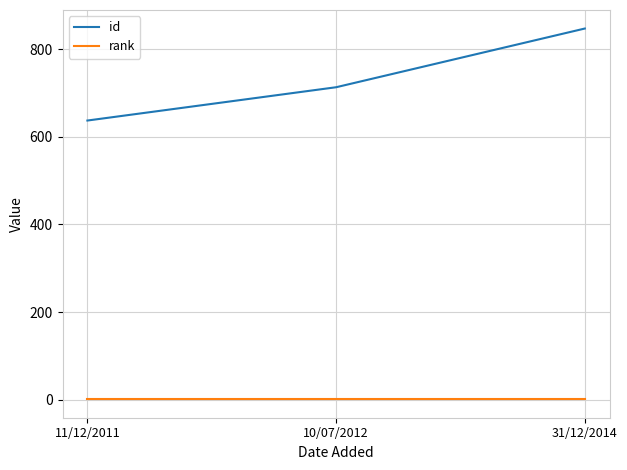

What are all the series names shown in the legend?

id, rank